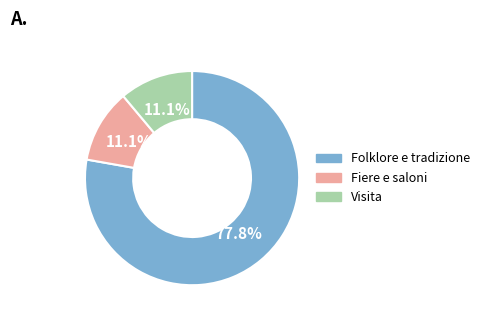

Which category has the biggest portion of the pie?

Folklore e tradizione